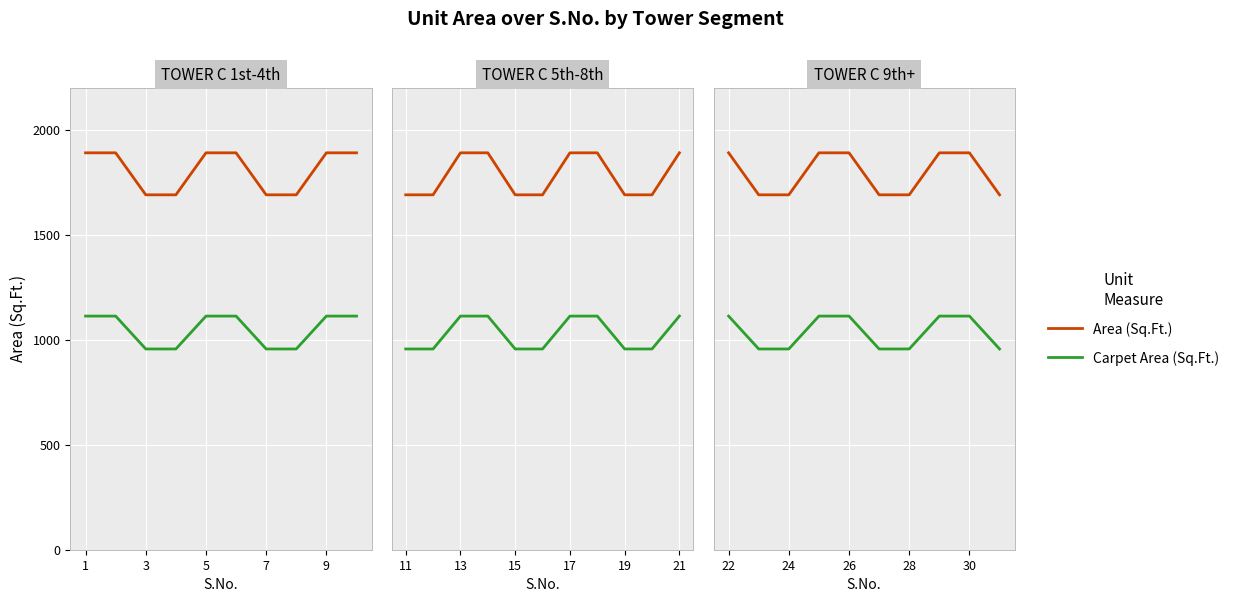

What are all the series names shown in the legend?

Area (Sq.Ft.), Carpet Area (Sq.Ft.)